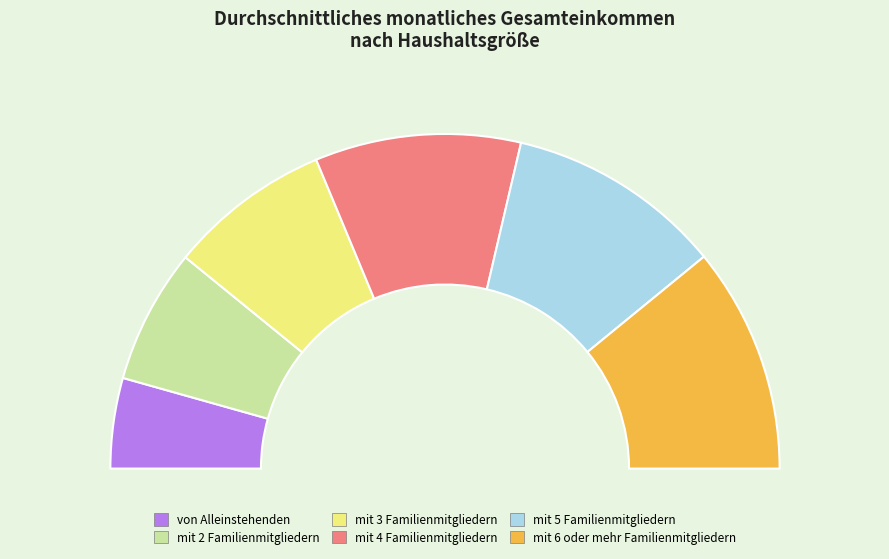

Count the number of slices in the pie.

6